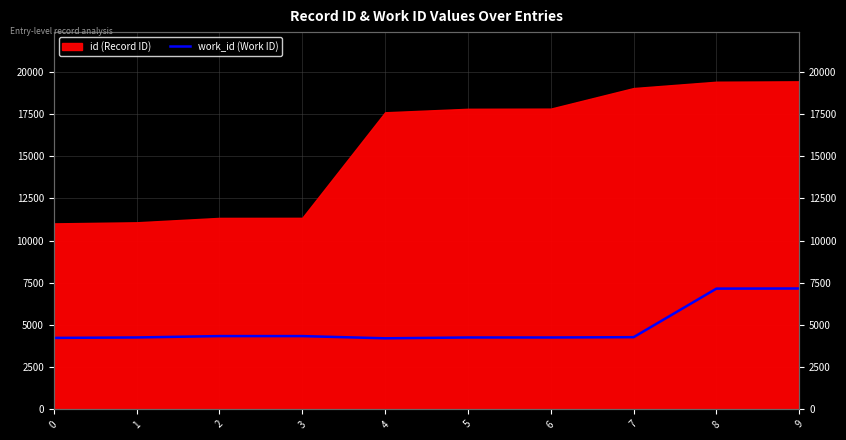

Where is the data nearest to the value 5684?

2